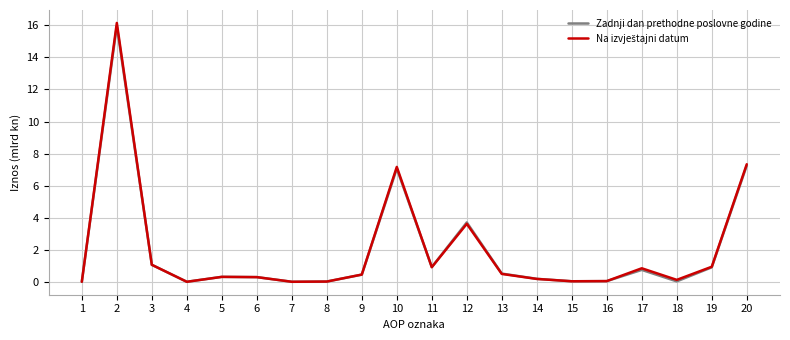

What is the greatest value displayed?

16.2